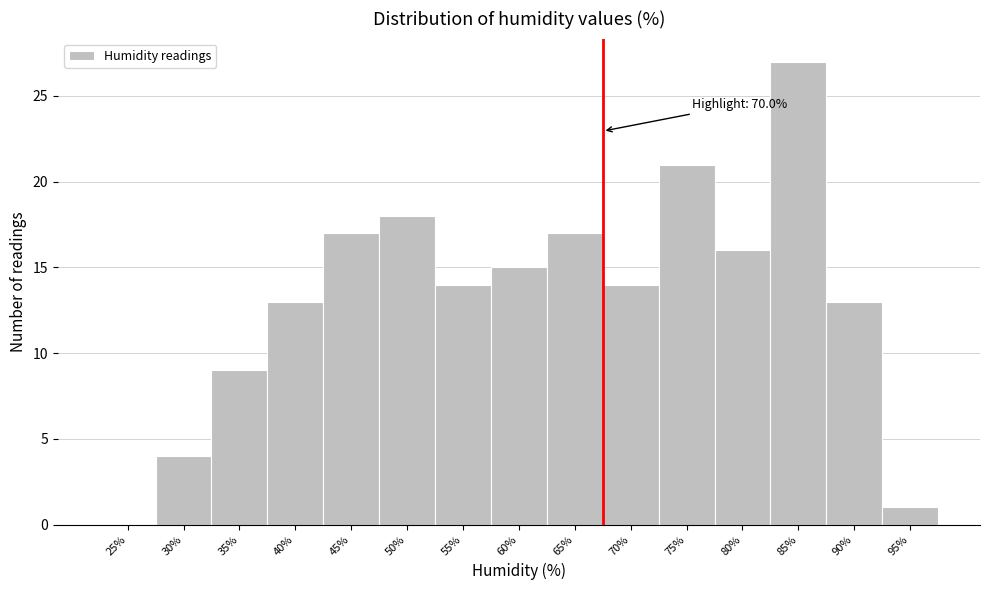

Reading left to right, extract all data points from this chart.

25%=0	30%=4	35%=9	40%=13	45%=17	50%=18	55%=14	60%=15	65%=17	70%=14	75%=21	80%=16	85%=27	90%=13	95%=1